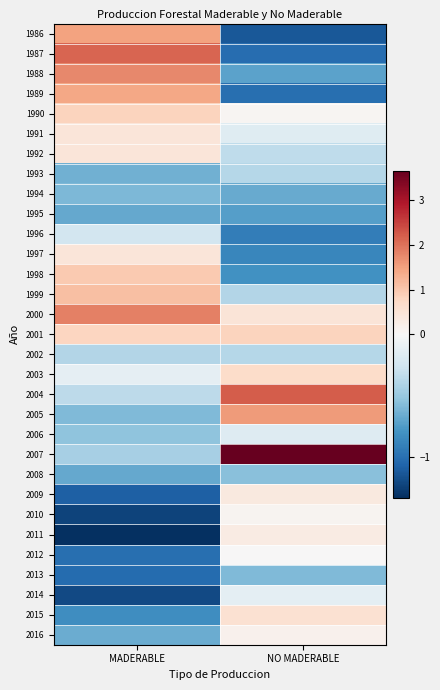

What is the smallest value displayed?

-1.3